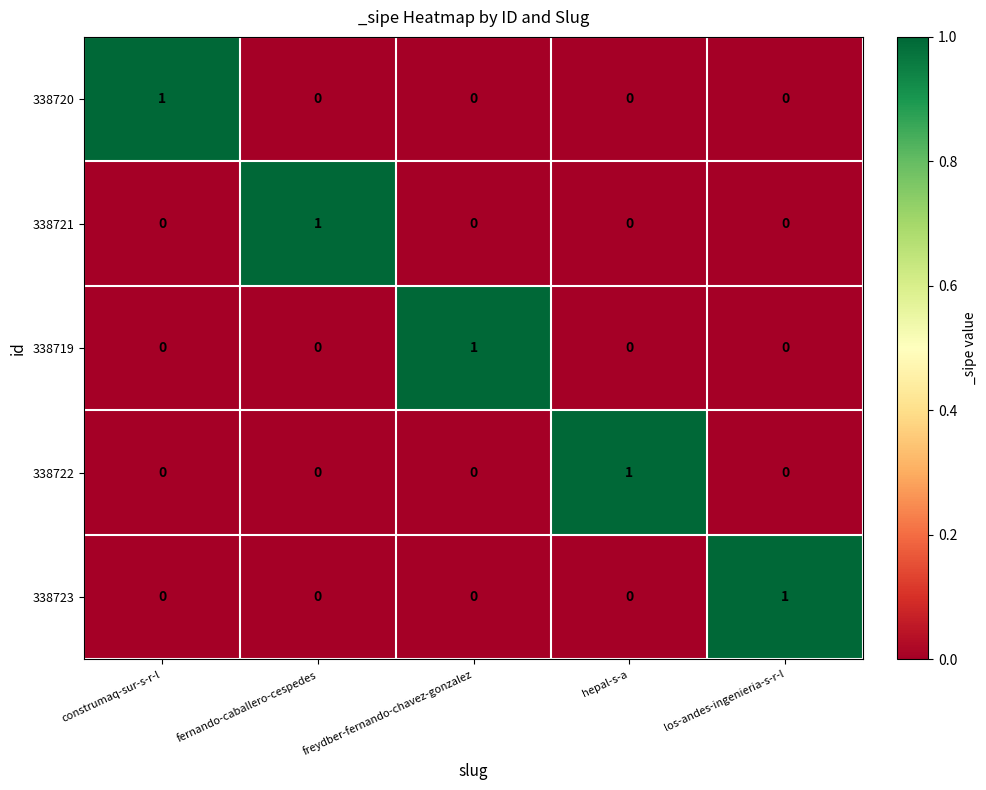

True or false: 338722 has a value of 1 at fernando-caballero-cespedes.

False